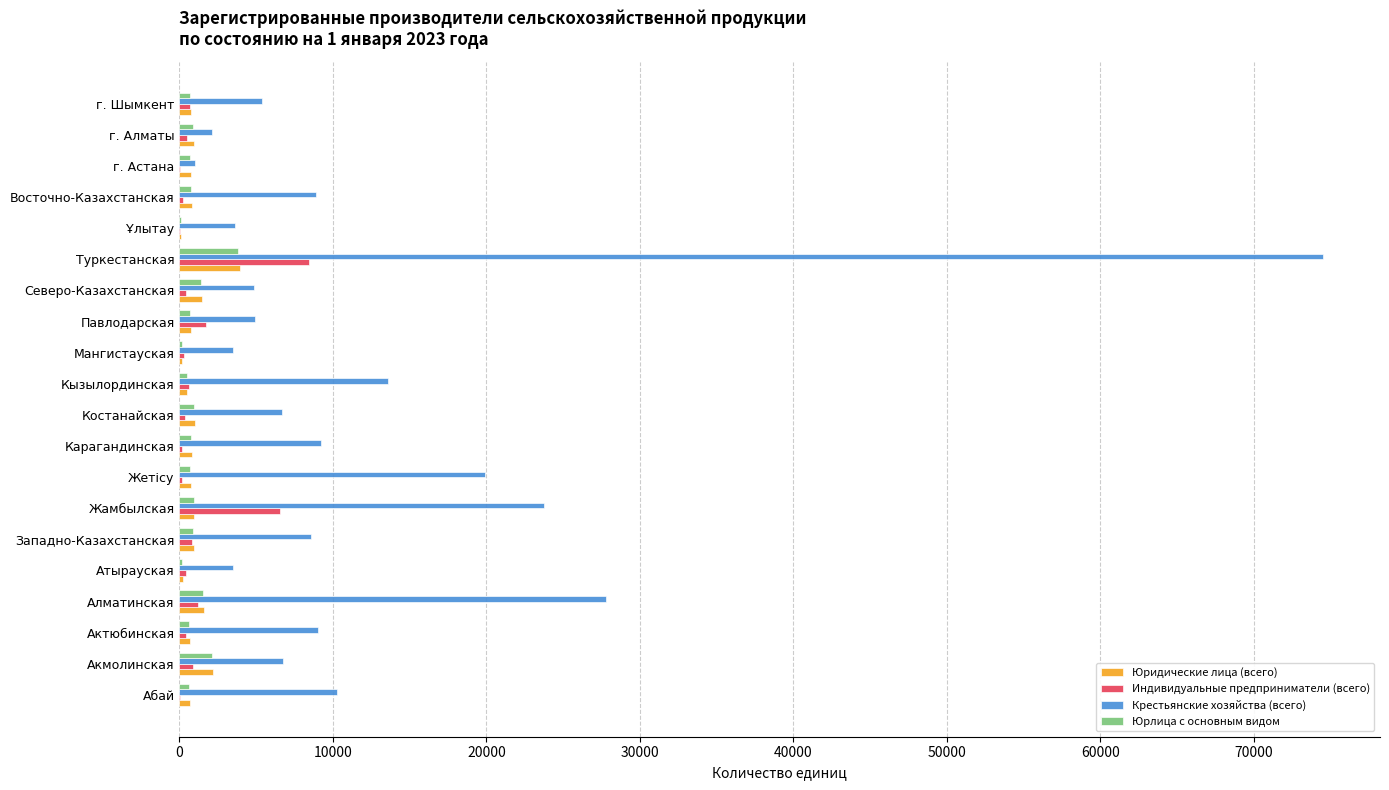

At which label does Юридические лица (всего) reach its peak?

Туркестанская